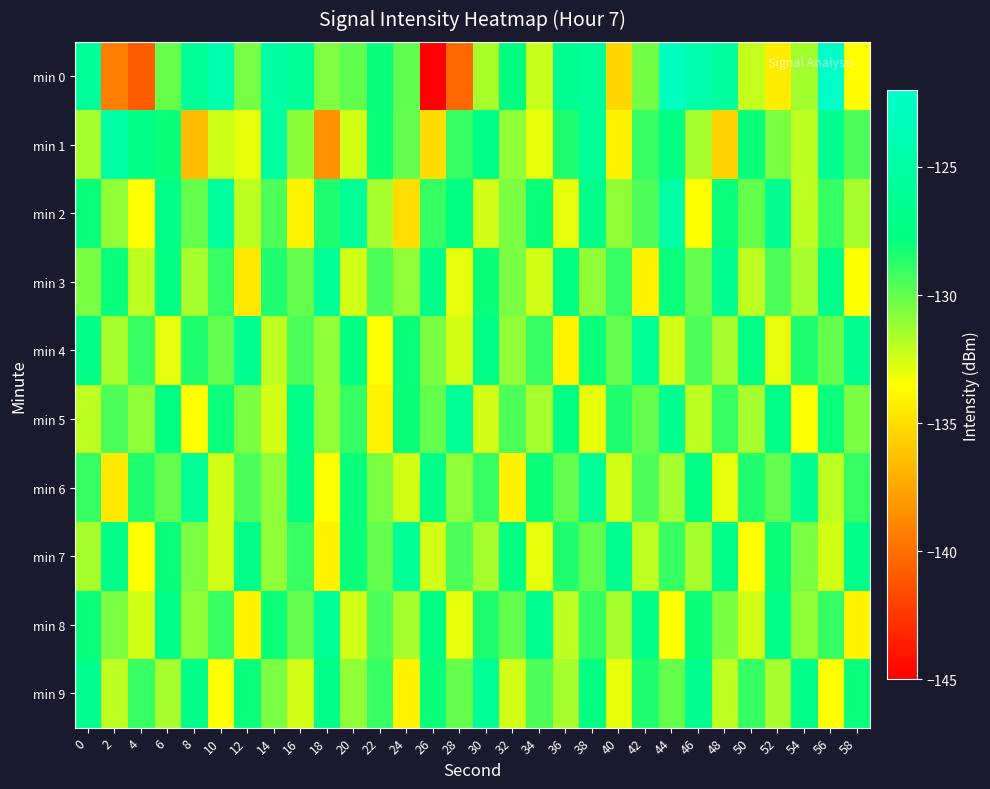

How many data points does each series have?

30